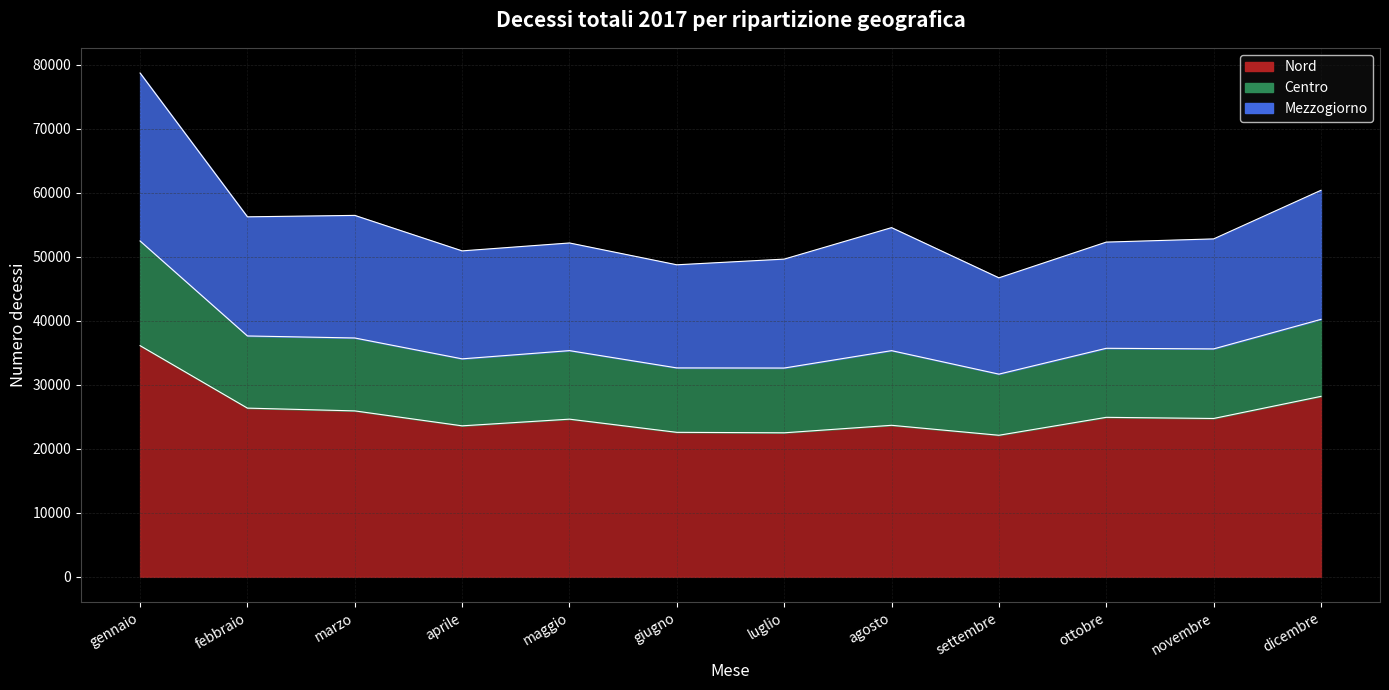

In Centro, how many points are higher than both neighbors (excluding endpoints)?

3